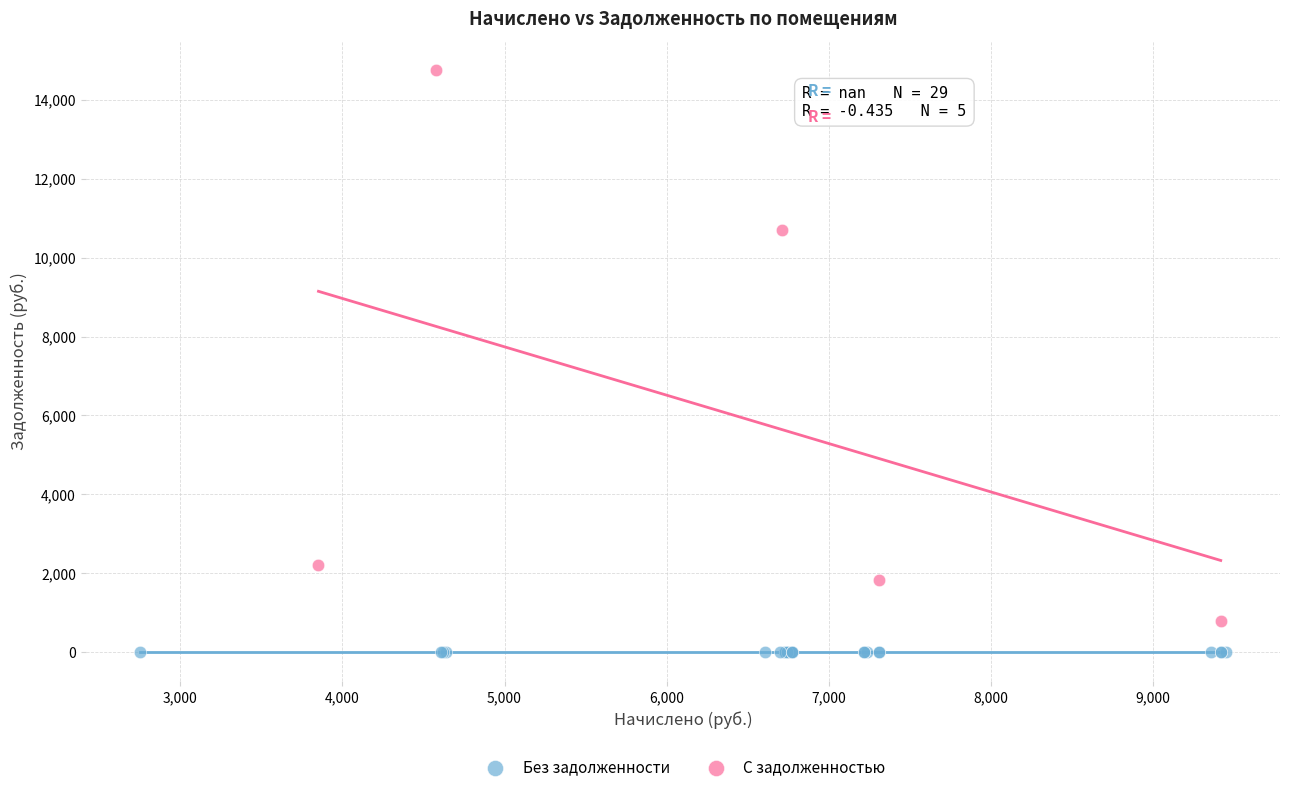

Which series contains the lowest Y value?

Без задолженности